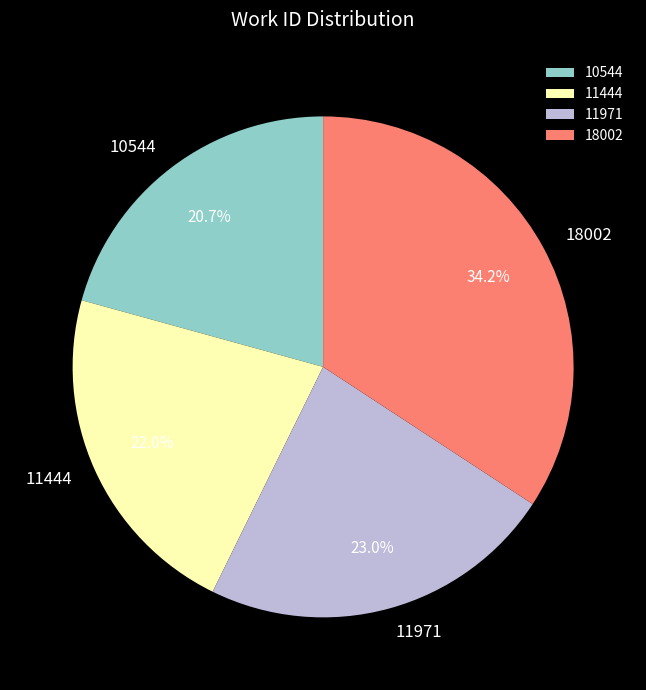

True or false: 11971 accounts for 34% of the total.

False